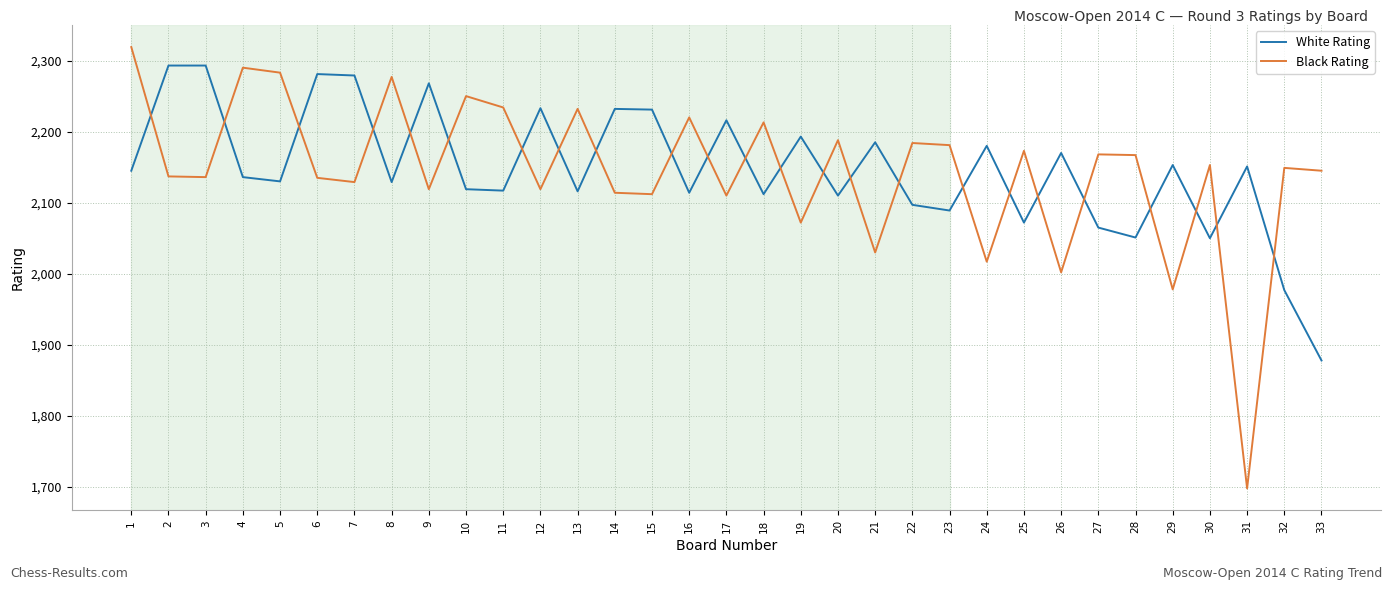

What is the minimum value shown in the chart?

1698